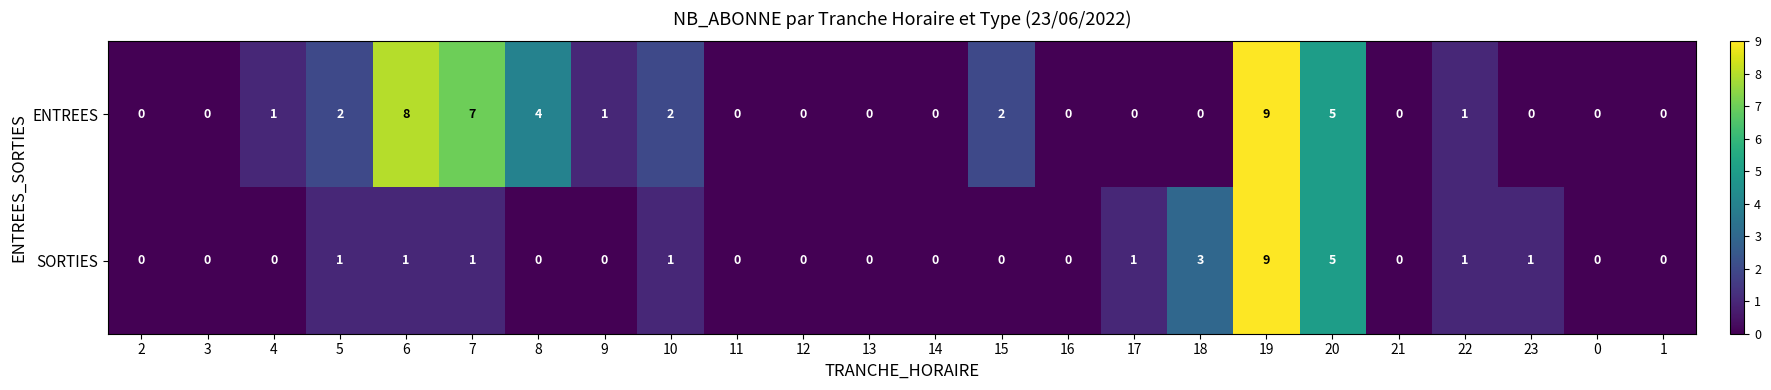

At which category is the sum across all series the highest?

19